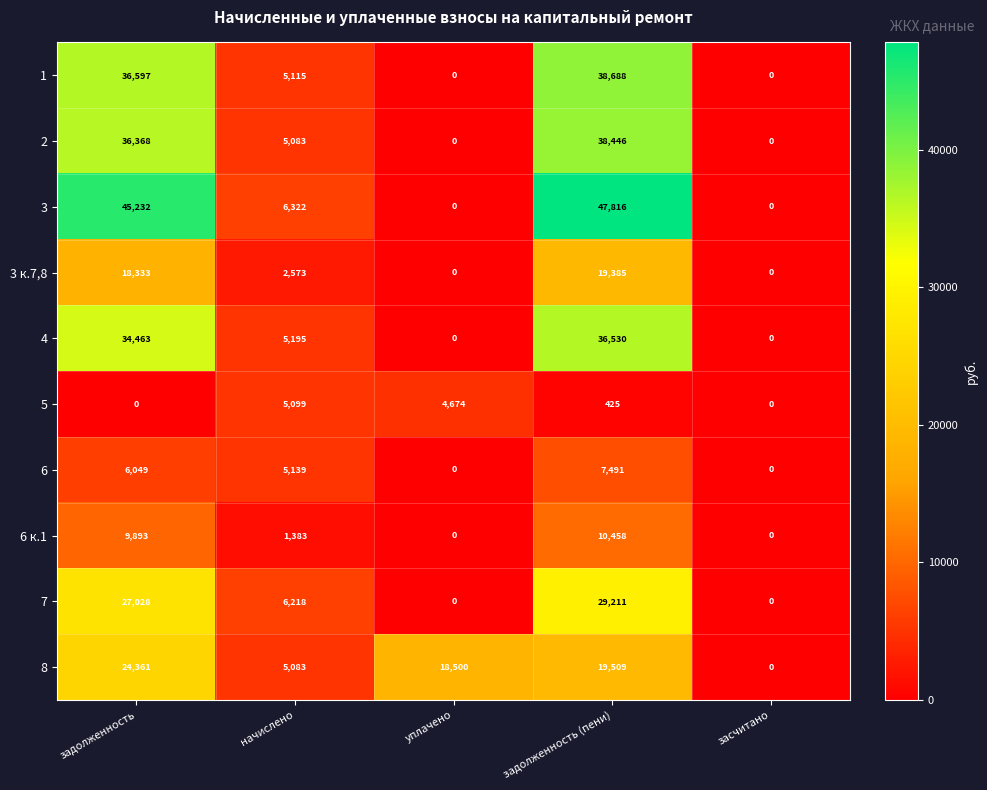

What is the greatest value displayed?

47816